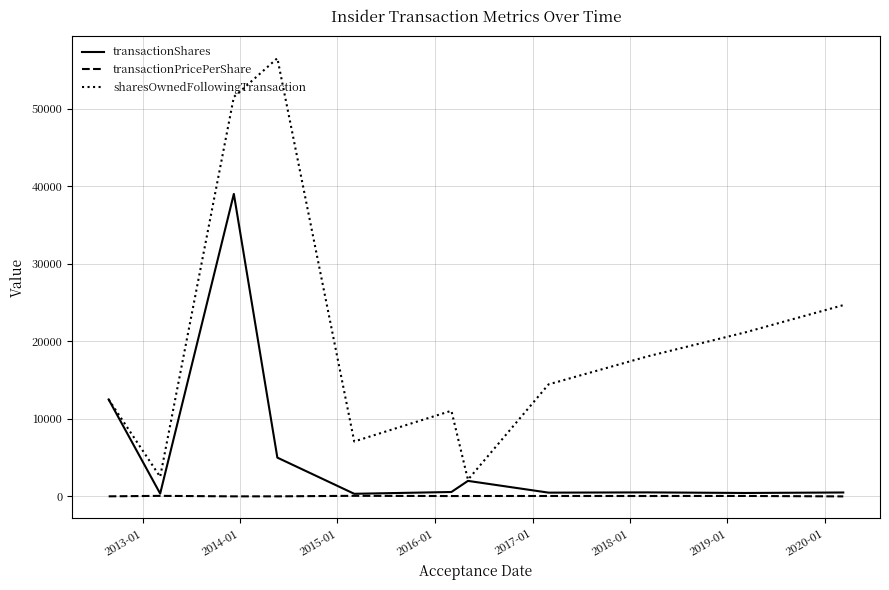

True or false: sharesOwnedFollowingTransaction and transactionPricePerShare intersect in this chart.

False